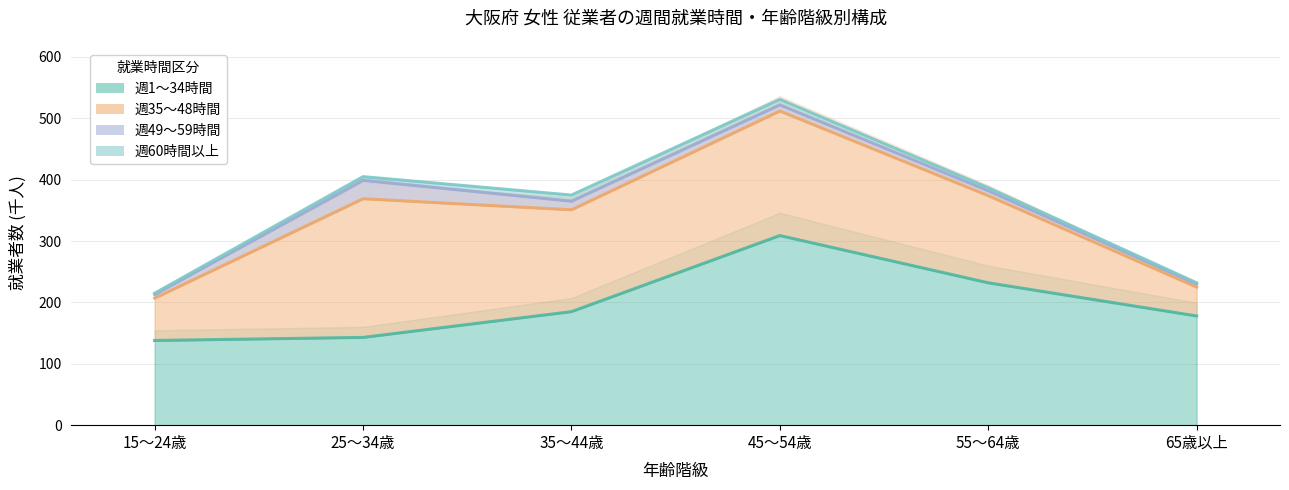

Rank the series at 55～64歳 from highest to lowest value.

週1～34時間, 週35～48時間, 週49～59時間, 週60時間以上